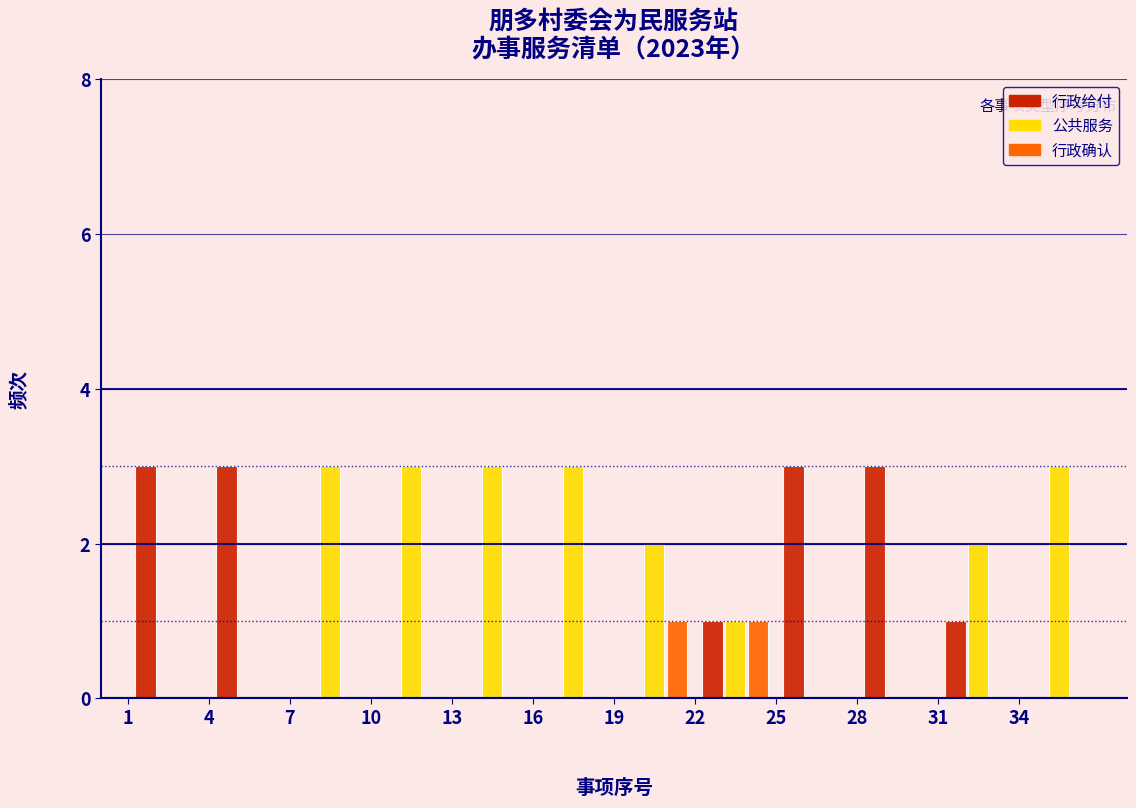

What is the height of the 公共服务 bar covering 7 to 10 on the x-axis? The values are not printed on the chart, so give them approximately, as read against the axis.

3